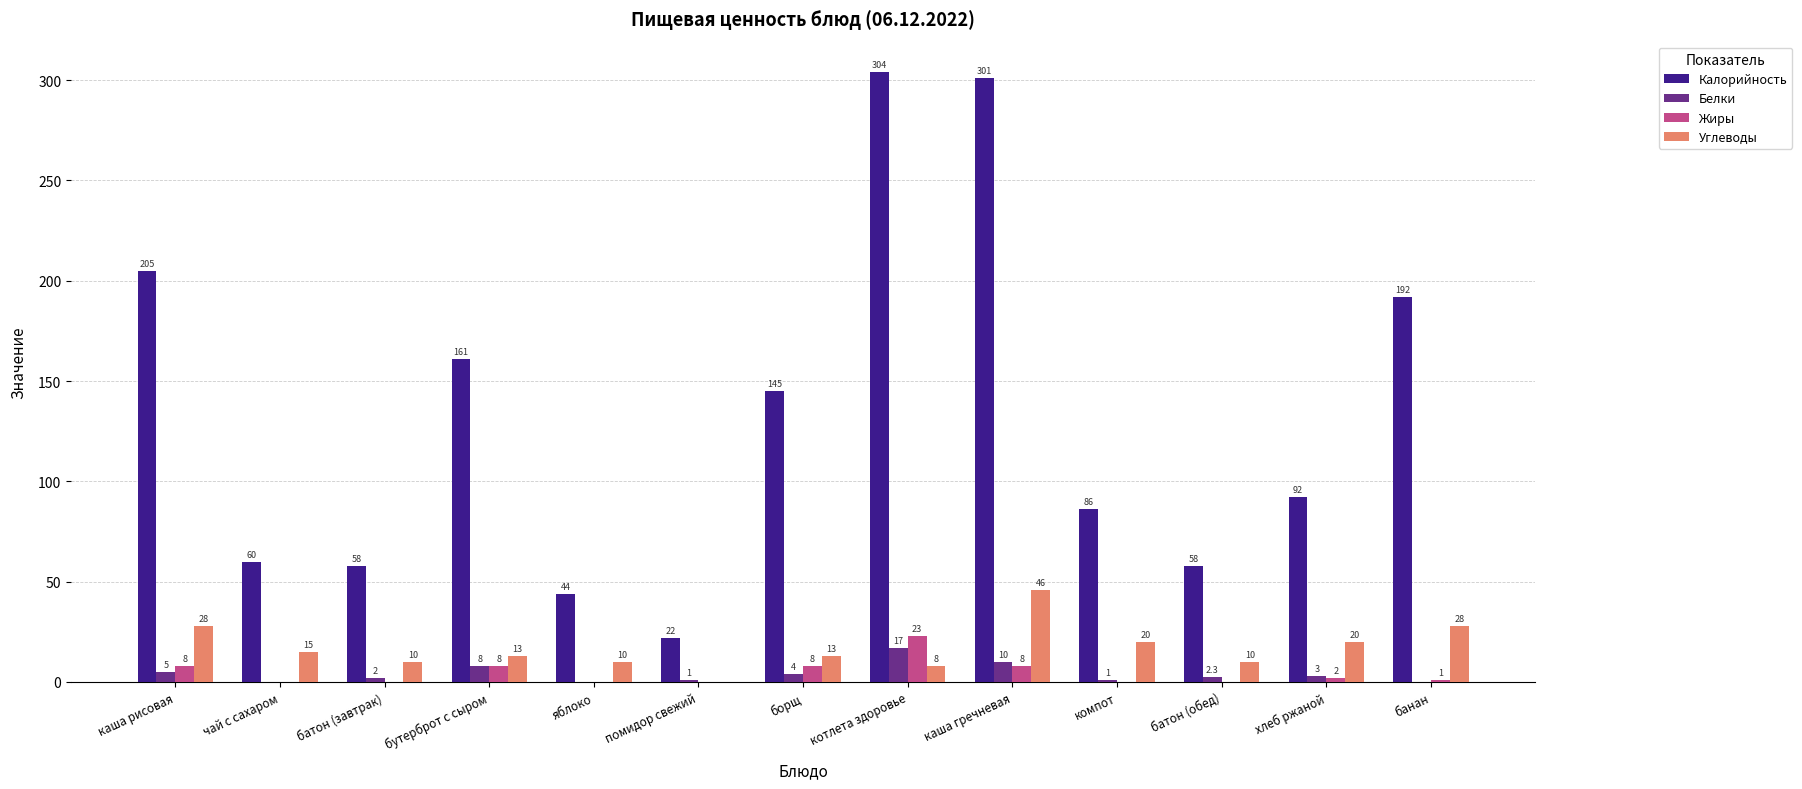

Reading left to right, extract all data points from this chart.

Калорийность: 205.0	60.0	58.0	161.0	44.0	22.0	145.0	304.0	301.0	86.0	58.0	92.0	192.0
Белки: 5.0	0.0	2.0	8.0	0.0	1.0	4.0	17.0	10.0	1.0	2.3	3.0	0.0
Жиры: 8.0	0.0	0.0	8.0	0.0	0.0	8.0	23.0	8.0	0.0	0.0	2.0	1.0
Углеводы: 28.0	15.0	10.0	13.0	10.0	0.0	13.0	8.0	46.0	20.0	10.0	20.0	28.0